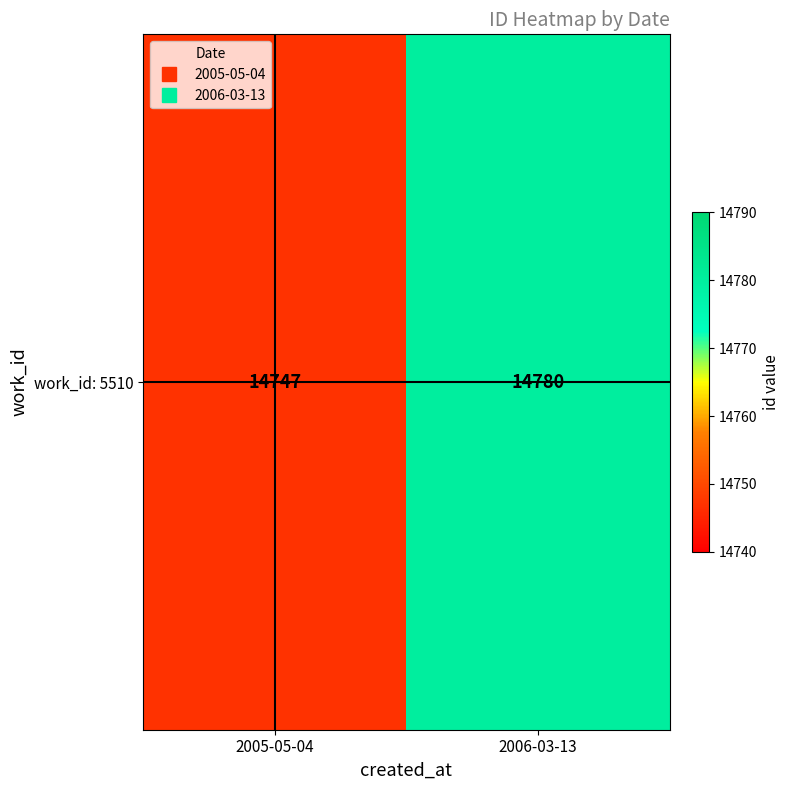

Reading left to right, extract all data points from this chart.

2005-05-04=14747	2006-03-13=14780